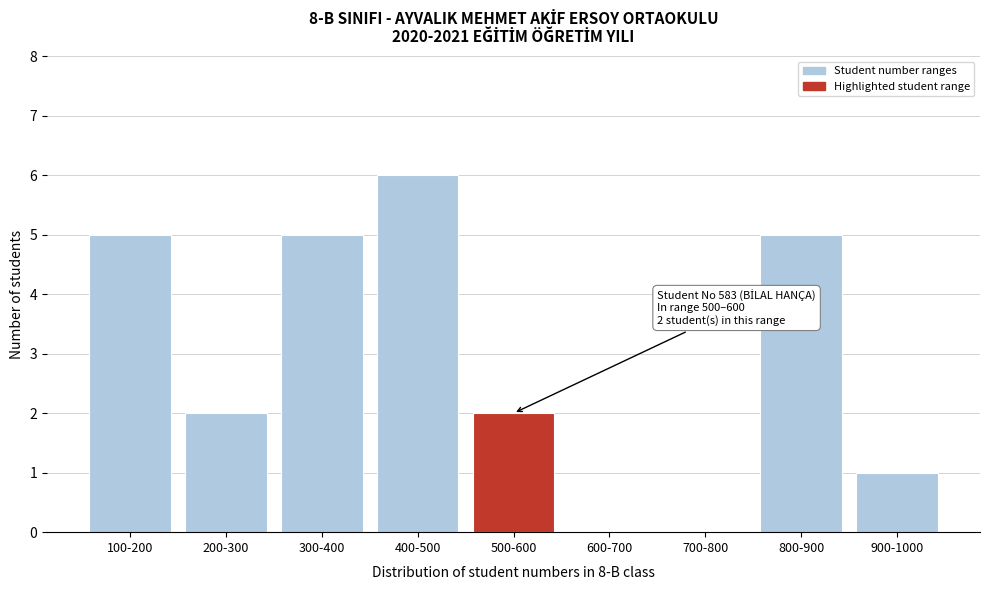

Reading left to right, list all the values displayed in this chart.

100-200=5	200-300=2	300-400=5	400-500=6	500-600=2	600-700=0	700-800=0	800-900=5	900-1000=1